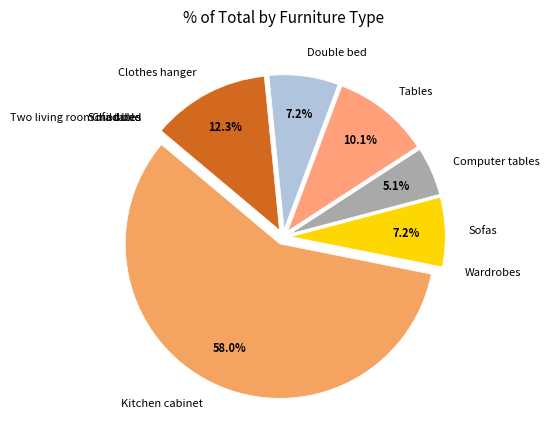

Which slice represents more than half of the pie?

Kitchen cabinet